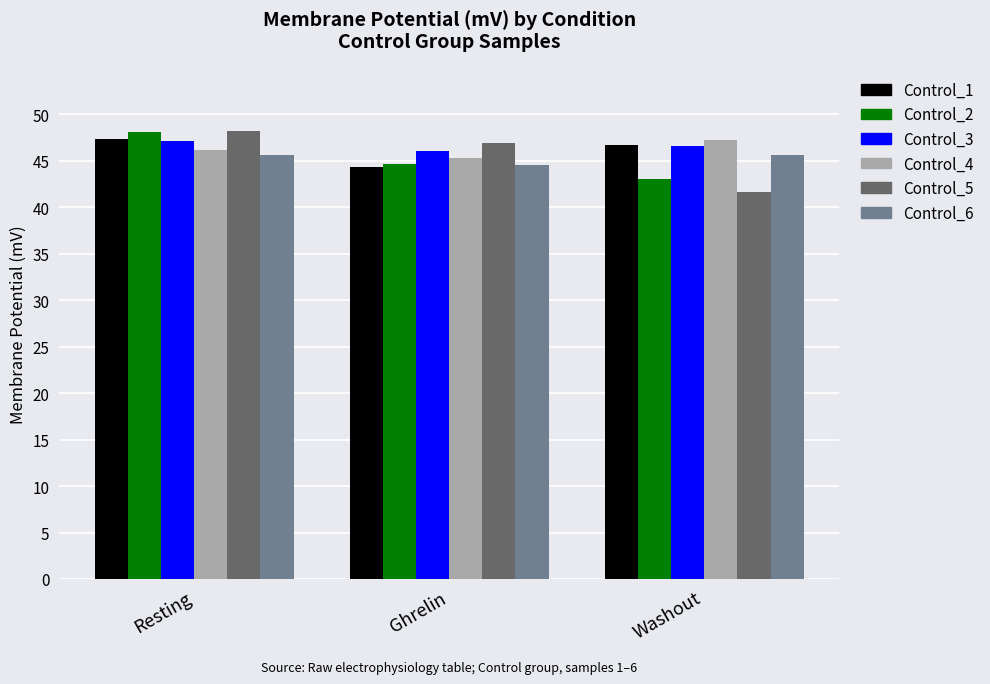

What is the difference between the highest and lowest values at Ghrelin?

2.6